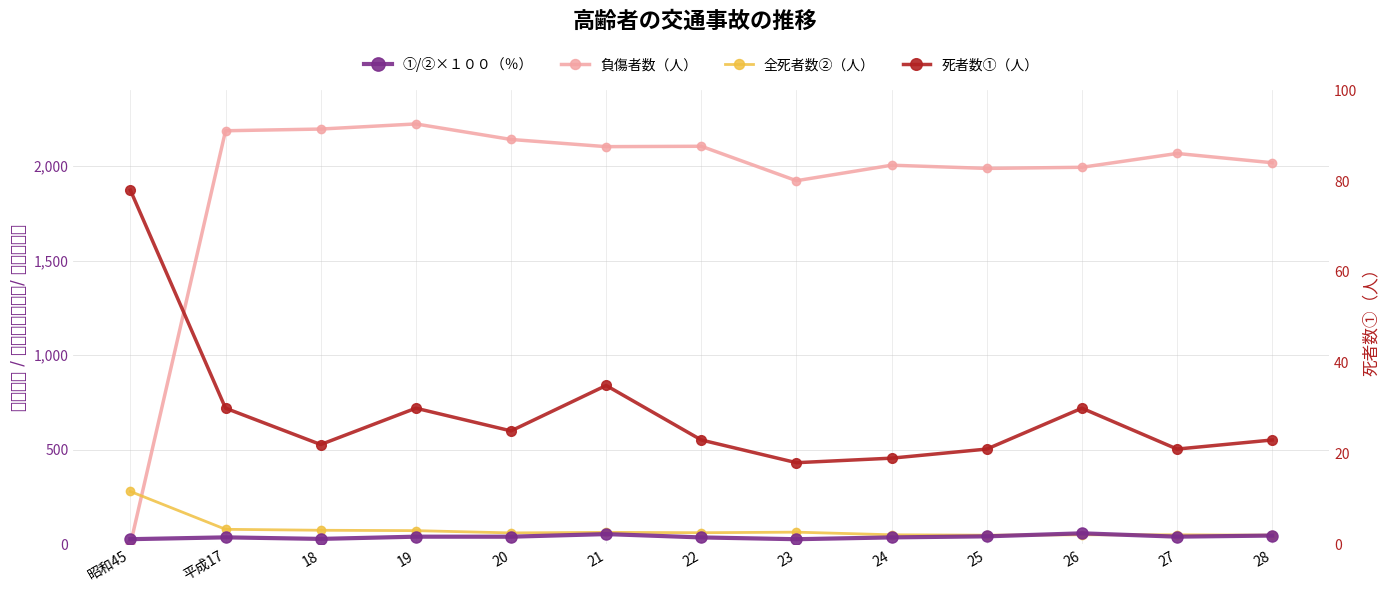

True or false: 全死者数②（人） has a value of 49.0 at 25.

True